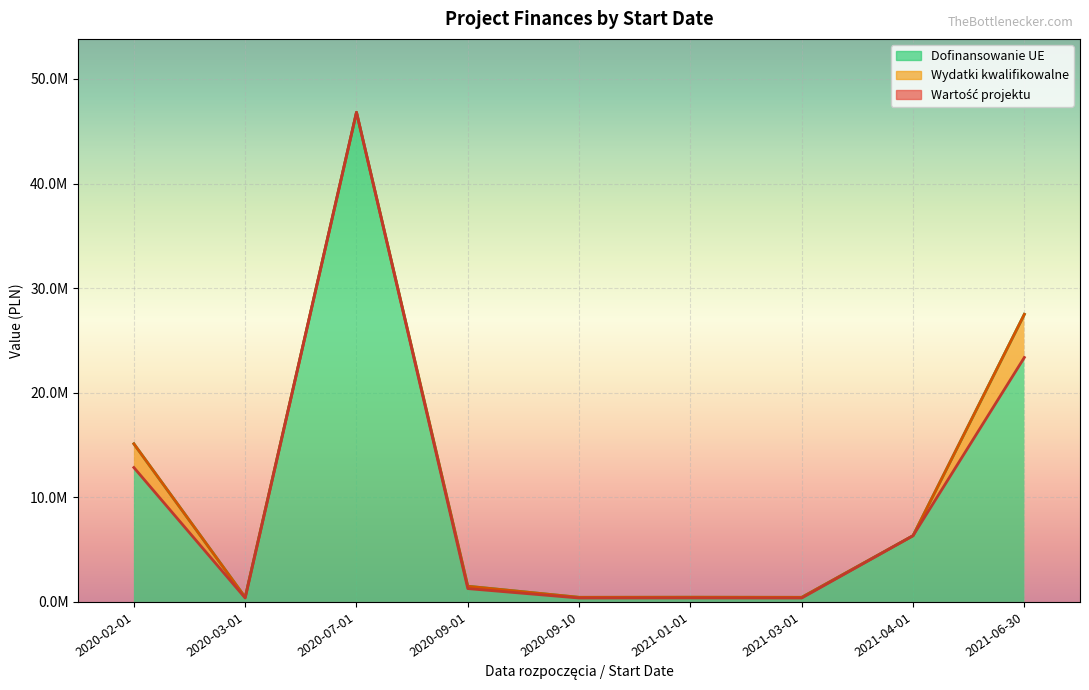

Is it true that Dofinansowanie UE equals 7648199.7 at 2020-02-01?

False